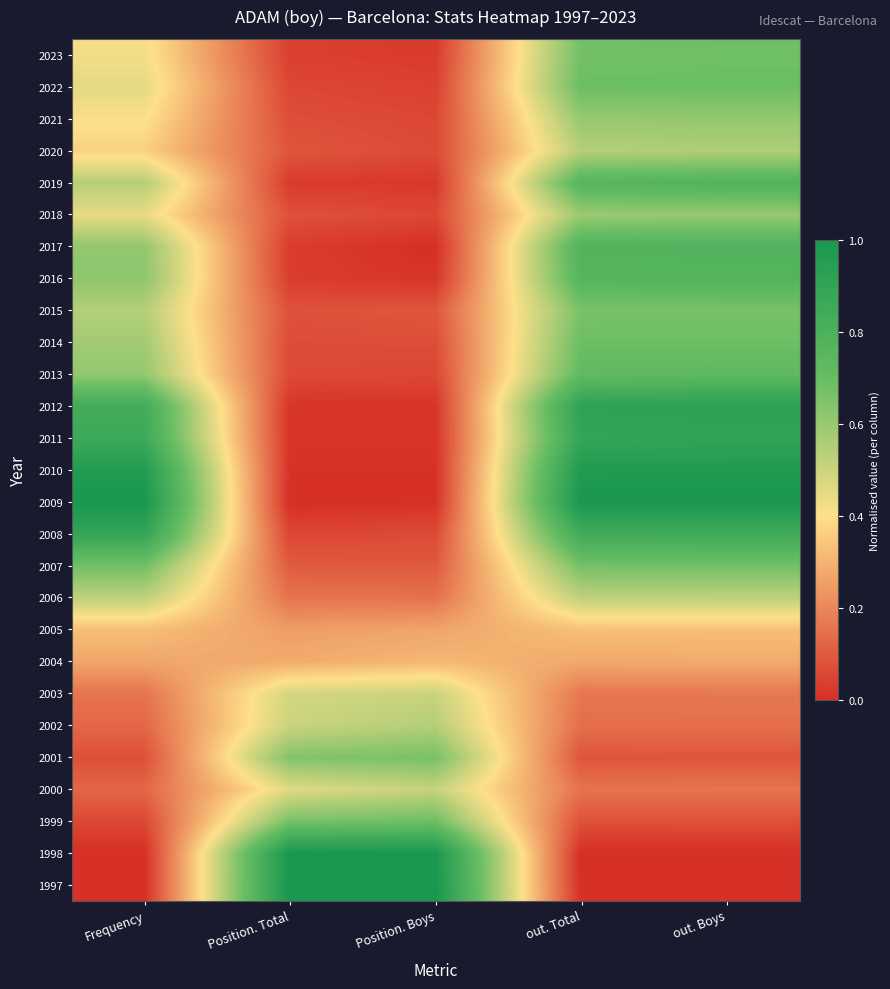

Reading left to right, extract all data points from this chart.

1997: Frequency=0.0	Position. Total=1.0	Position. Boys=1.0	out. Total=0.0	out. Boys=0.0
1998: Frequency=0.0	Position. Total=1.0	Position. Boys=1.0	out. Total=0.0	out. Boys=0.0
1999: Frequency=0.1	Position. Total=0.7	Position. Boys=0.7	out. Total=0.1	out. Boys=0.1
2000: Frequency=0.1	Position. Total=0.5	Position. Boys=0.5	out. Total=0.2	out. Boys=0.2
2001: Frequency=0.1	Position. Total=0.6	Position. Boys=0.7	out. Total=0.1	out. Boys=0.1
2002: Frequency=0.1	Position. Total=0.5	Position. Boys=0.5	out. Total=0.1	out. Boys=0.1
2003: Frequency=0.2	Position. Total=0.5	Position. Boys=0.5	out. Total=0.2	out. Boys=0.2
2004: Frequency=0.3	Position. Total=0.3	Position. Boys=0.3	out. Total=0.3	out. Boys=0.3
2005: Frequency=0.3	Position. Total=0.3	Position. Boys=0.3	out. Total=0.3	out. Boys=0.3
2006: Frequency=0.5	Position. Total=0.2	Position. Boys=0.2	out. Total=0.5	out. Boys=0.5
2007: Frequency=0.7	Position. Total=0.1	Position. Boys=0.1	out. Total=0.7	out. Boys=0.7
2008: Frequency=0.9	Position. Total=0.1	Position. Boys=0.1	out. Total=0.8	out. Boys=0.8
2009: Frequency=1.0	Position. Total=0.0	Position. Boys=0.0	out. Total=1.0	out. Boys=1.0
2010: Frequency=1.0	Position. Total=0.0	Position. Boys=0.0	out. Total=1.0	out. Boys=1.0
2011: Frequency=0.9	Position. Total=0.0	Position. Boys=0.0	out. Total=0.9	out. Boys=0.9
2012: Frequency=0.8	Position. Total=0.0	Position. Boys=0.0	out. Total=0.9	out. Boys=0.9
2013: Frequency=0.6	Position. Total=0.1	Position. Boys=0.1	out. Total=0.7	out. Boys=0.7
2014: Frequency=0.6	Position. Total=0.1	Position. Boys=0.1	out. Total=0.7	out. Boys=0.7
2015: Frequency=0.5	Position. Total=0.1	Position. Boys=0.1	out. Total=0.7	out. Boys=0.7
2016: Frequency=0.6	Position. Total=0.0	Position. Boys=0.0	out. Total=0.8	out. Boys=0.8
2017: Frequency=0.6	Position. Total=0.0	Position. Boys=0.0	out. Total=0.8	out. Boys=0.8
2018: Frequency=0.4	Position. Total=0.1	Position. Boys=0.1	out. Total=0.6	out. Boys=0.6
2019: Frequency=0.5	Position. Total=0.0	Position. Boys=0.0	out. Total=0.8	out. Boys=0.8
2020: Frequency=0.4	Position. Total=0.1	Position. Boys=0.1	out. Total=0.5	out. Boys=0.6
2021: Frequency=0.4	Position. Total=0.1	Position. Boys=0.1	out. Total=0.6	out. Boys=0.6
2022: Frequency=0.5	Position. Total=0.1	Position. Boys=0.0	out. Total=0.7	out. Boys=0.7
2023: Frequency=0.4	Position. Total=0.0	Position. Boys=0.0	out. Total=0.7	out. Boys=0.7